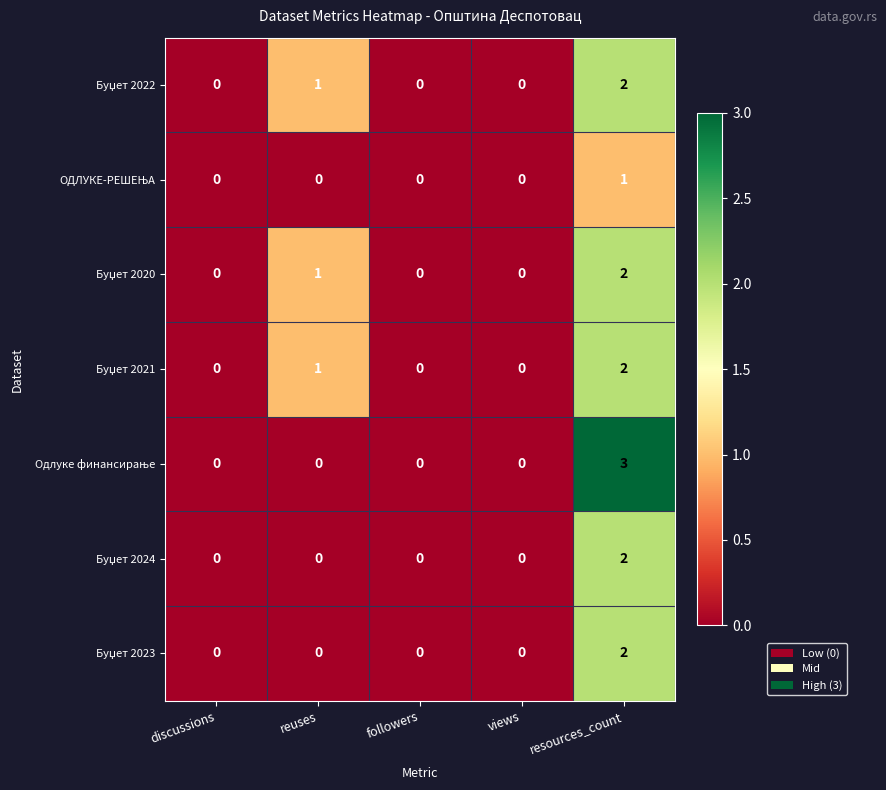

At which category is the sum across all series the highest?

resources_count